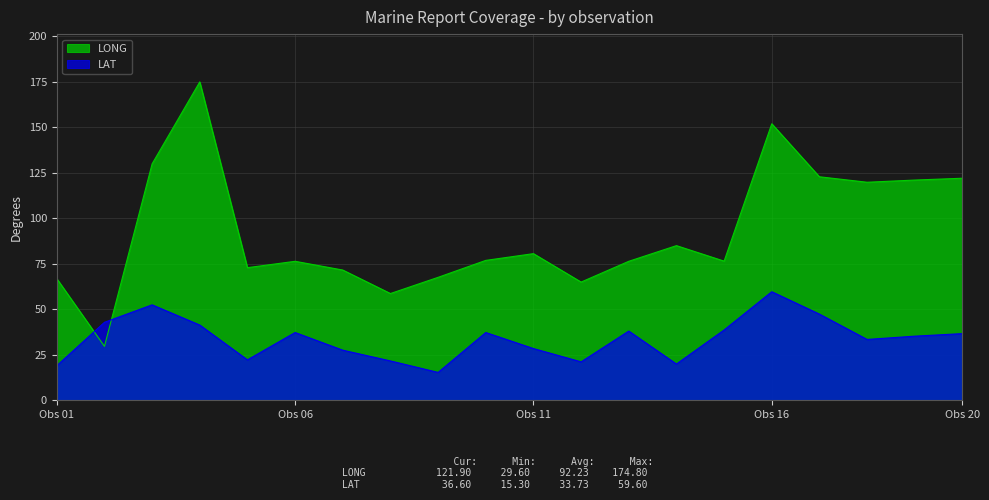

How many lines are shown in the chart?

2